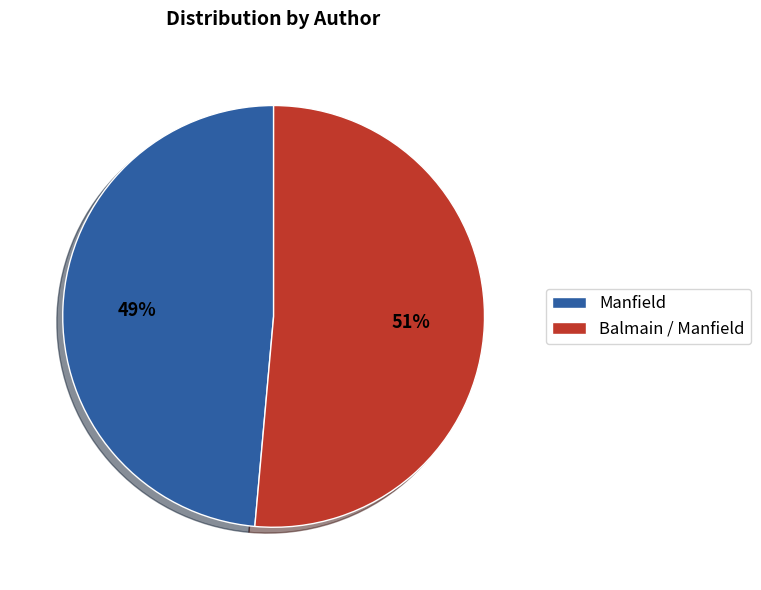

Which category accounts for the majority?

Balmain / Manfield